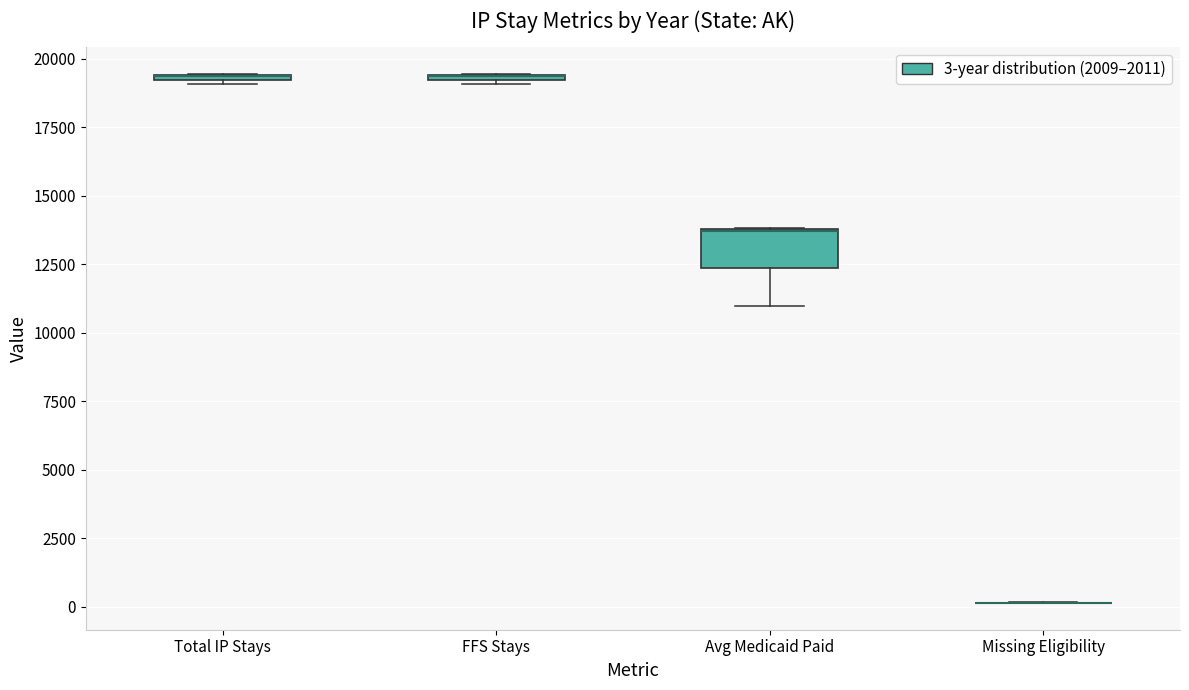

Which box is the tallest, from its lower edge to its upper edge?

Avg Medicaid Paid